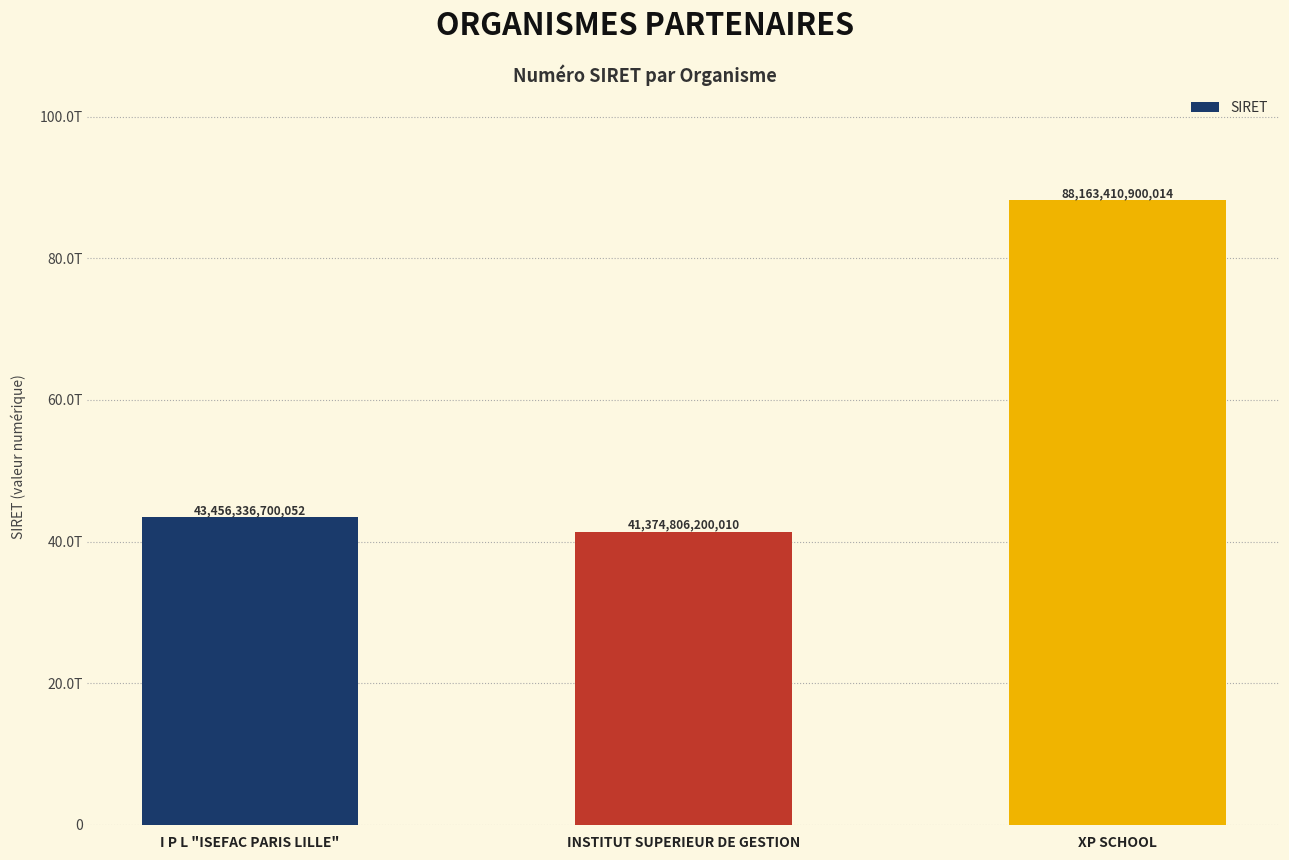

List the labels in order of value, smallest first.

INSTITUT SUPERIEUR DE GESTION, I P L "ISEFAC PARIS LILLE", XP SCHOOL